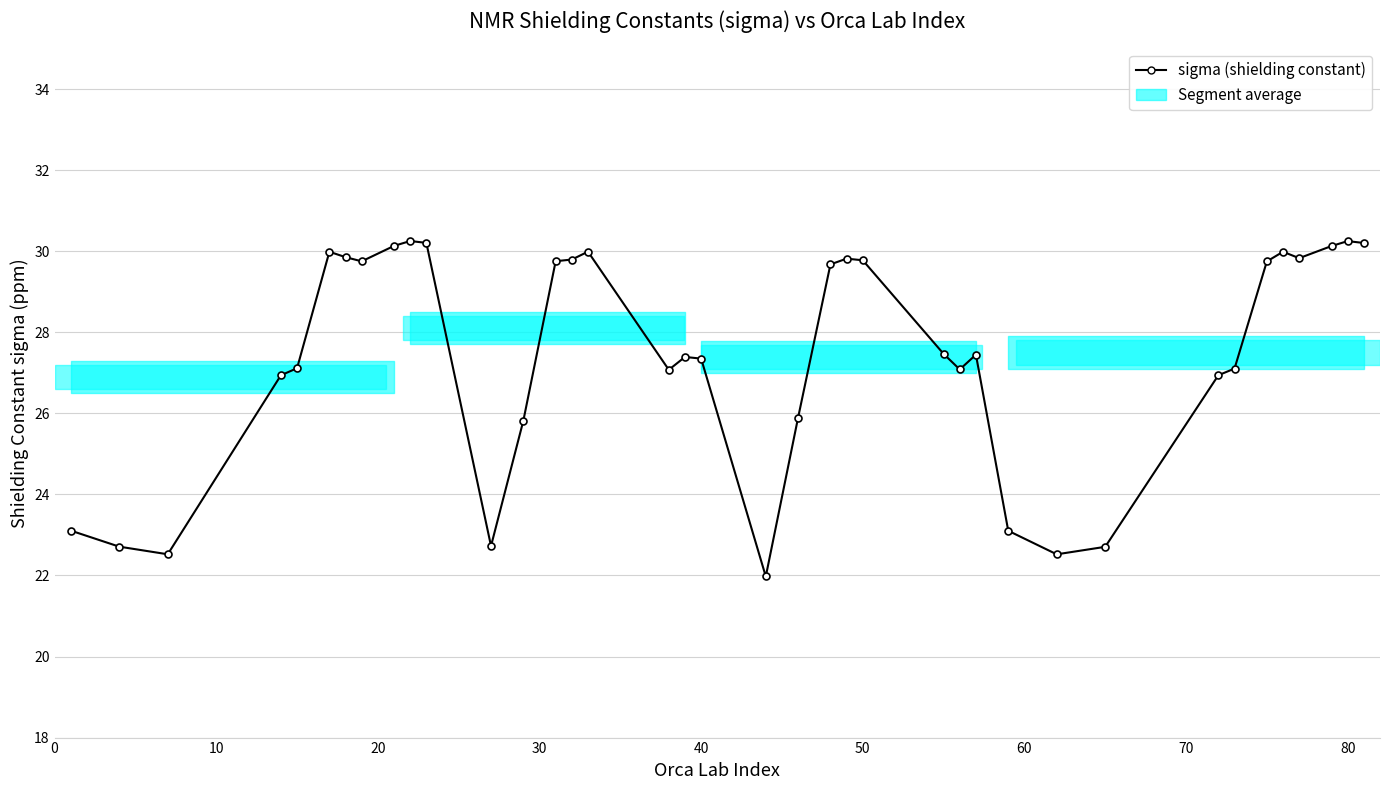

True or false: the data has more than 2 interior local peaks.

True